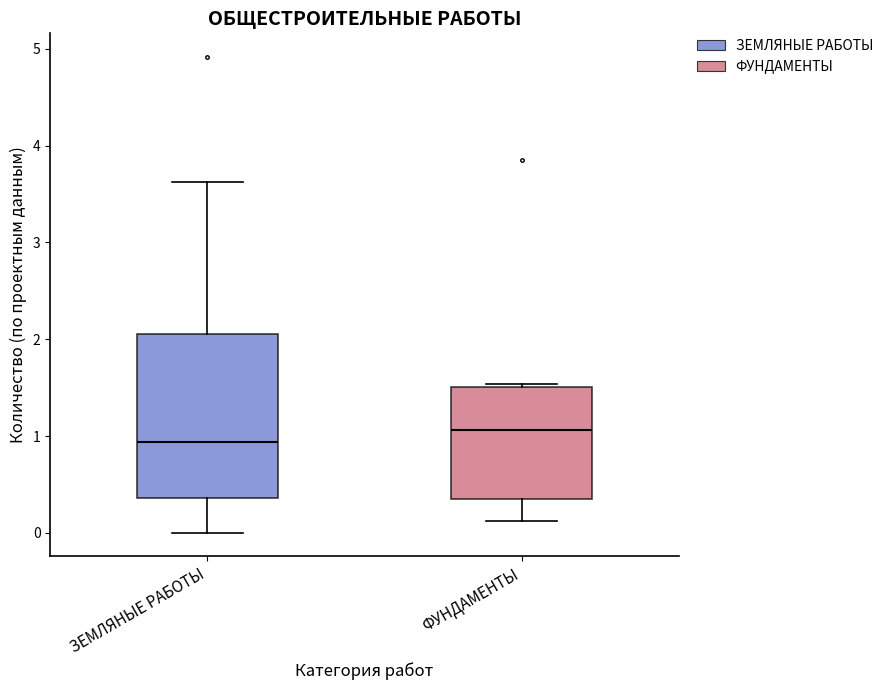

Reading left to right, transcribe this box plot: for each box, give where its median line is, the range the box spans, and where its two whiskers end, as read against the y-axis. The values are not printed on the chart, so give them approximately, as read against the axis.

ЗЕМЛЯНЫЕ РАБОТЫ: median 0.9, box 0.4 to 2.1, whiskers 0.0 to 3.6
ФУНДАМЕНТЫ: median 1.1, box 0.4 to 1.5, whiskers 0.1 to 1.5 (just above the box's upper edge)